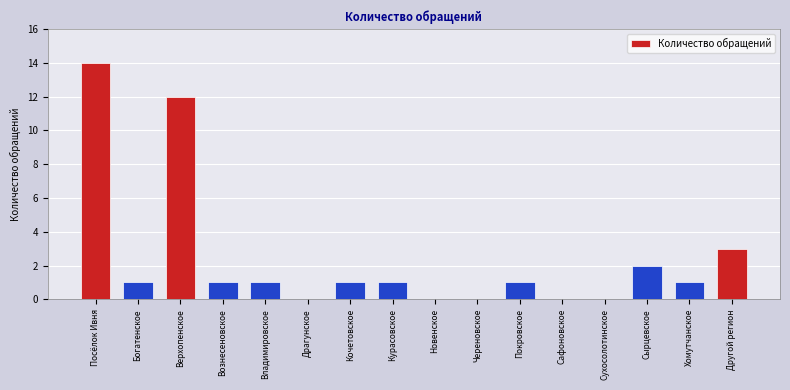

What is the sum of all values?

38